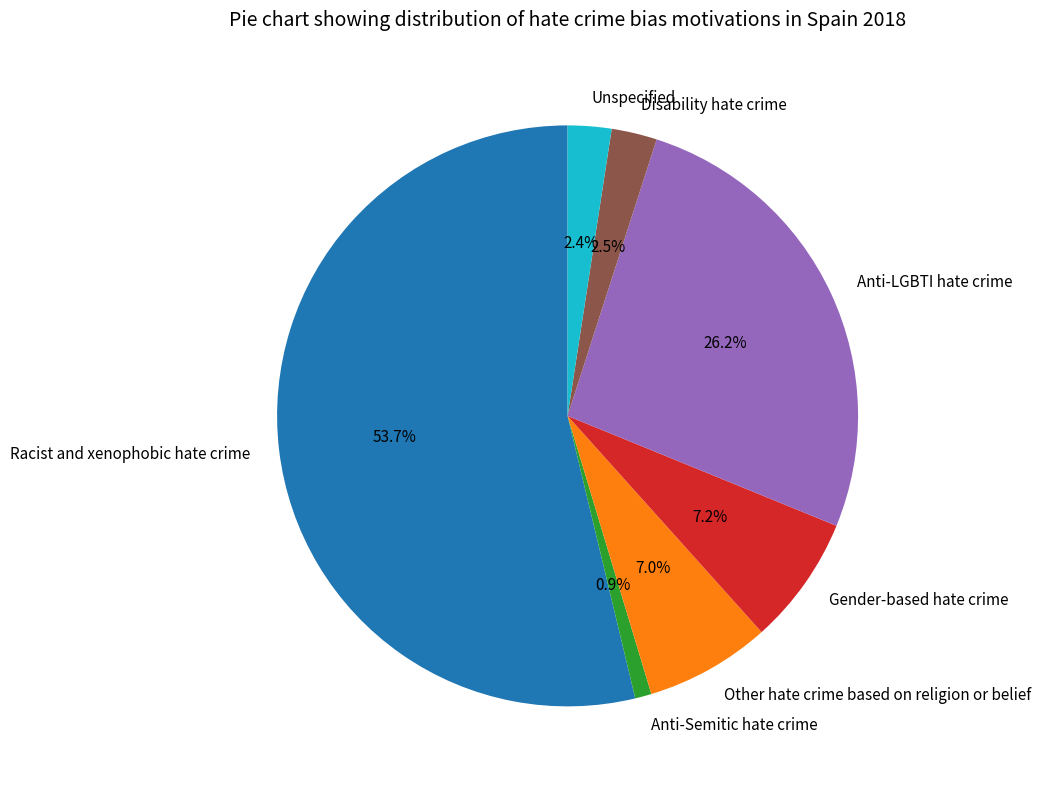

Does Racist and xenophobic hate crime represent more than half of the total?

Yes